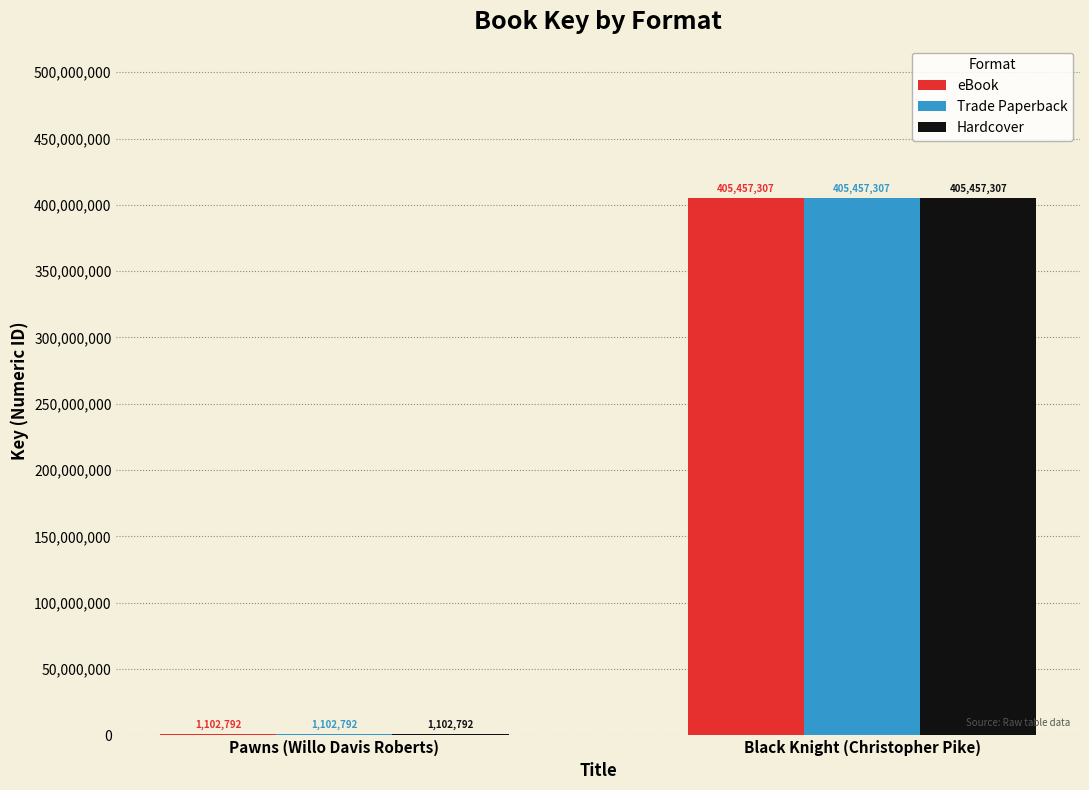

What is the highest value of the eBook series?

405457307